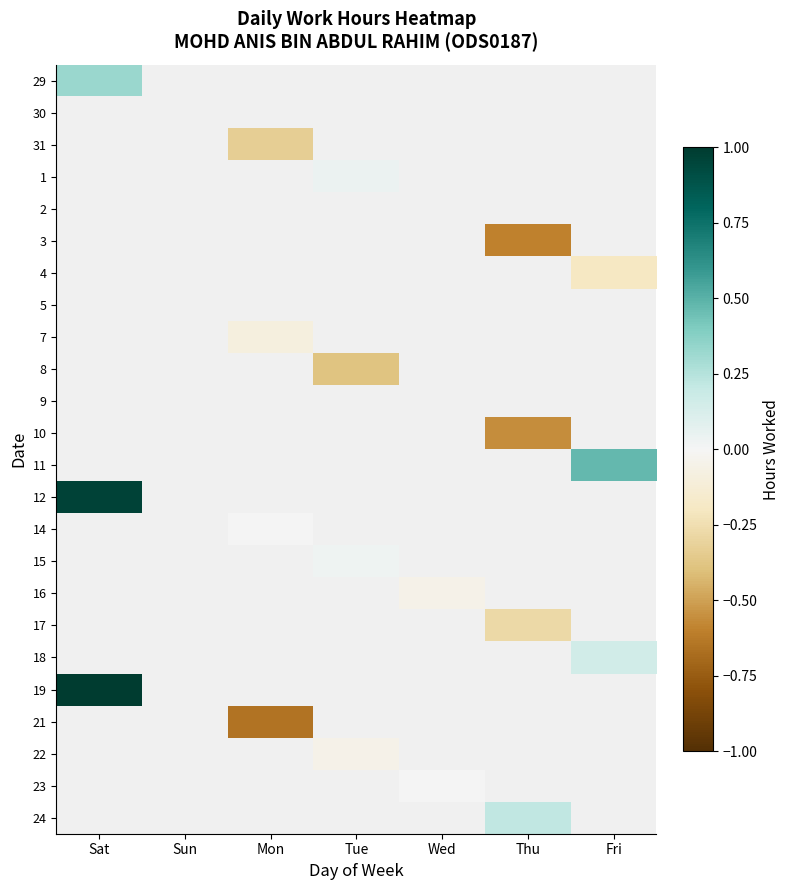

What is the maximum value shown in the chart?

1.0